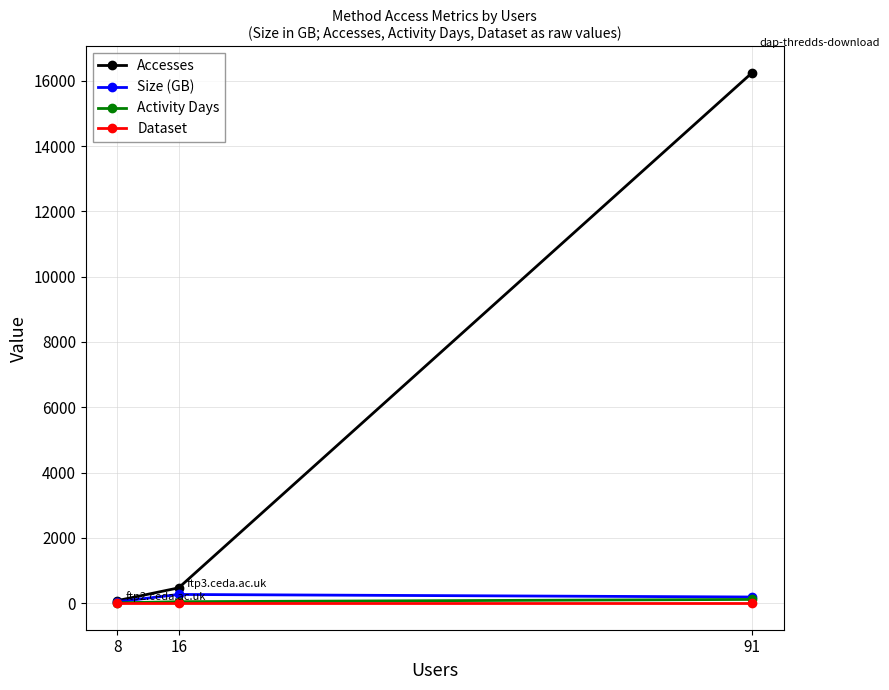

Which series has the largest total across all categories?

Accesses